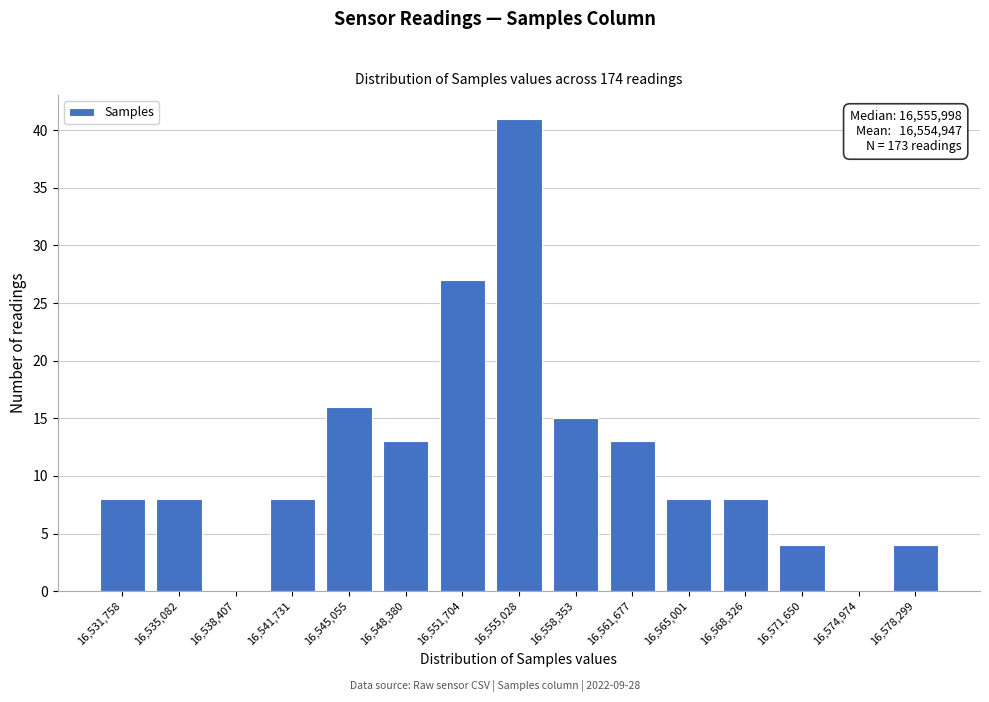

Reading left to right, what are all the values shown in this chart?

16,531,758=8	16,535,082=8	16,538,407=0	16,541,731=8	16,545,055=16	16,548,380=13	16,551,704=27	16,555,028=41	16,558,353=15	16,561,677=13	16,565,001=8	16,568,326=8	16,571,650=4	16,574,974=0	16,578,299=4